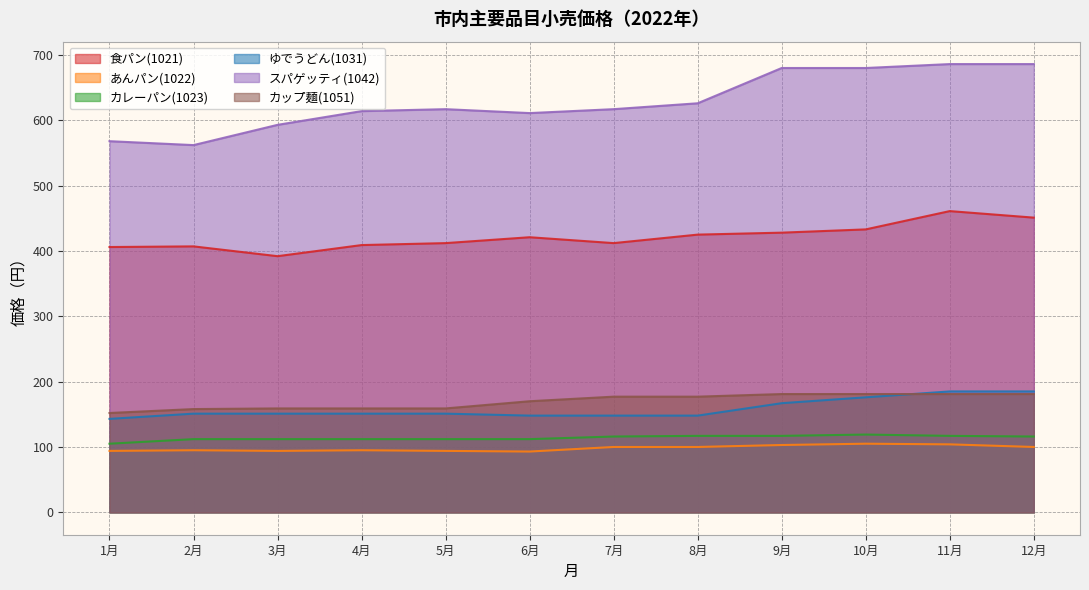

At which label does ゆでうどん(1031) first exceed 151?

9月